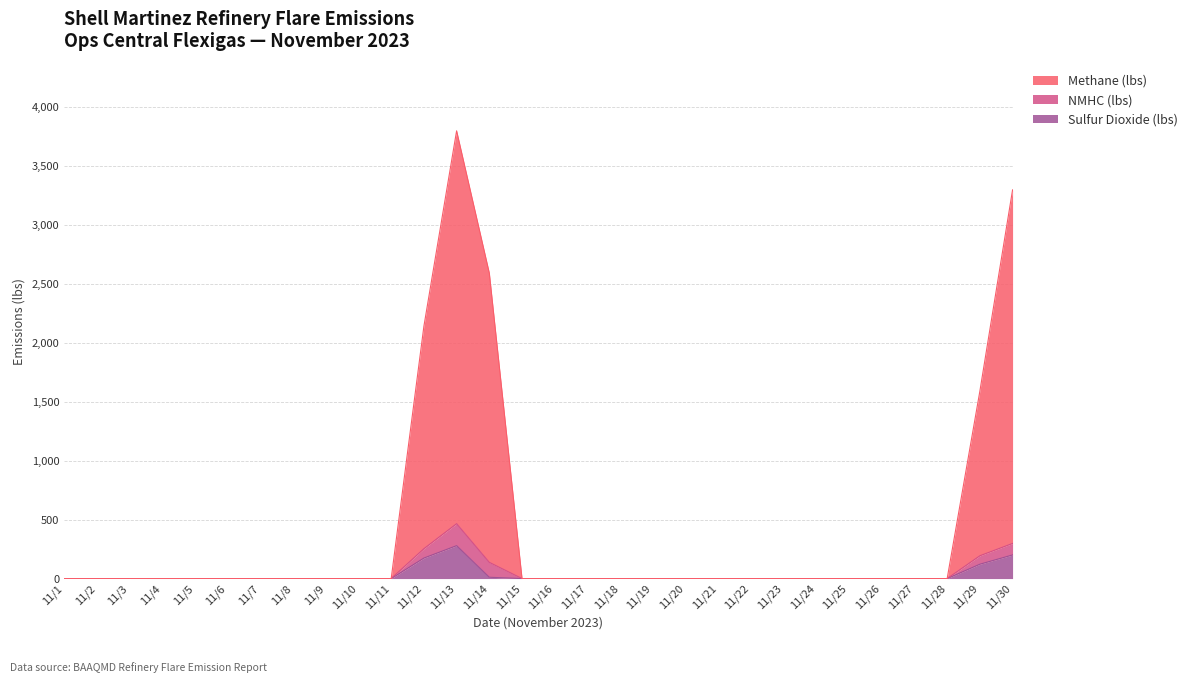

How many values in the Methane (lbs) series exceed 0?

6